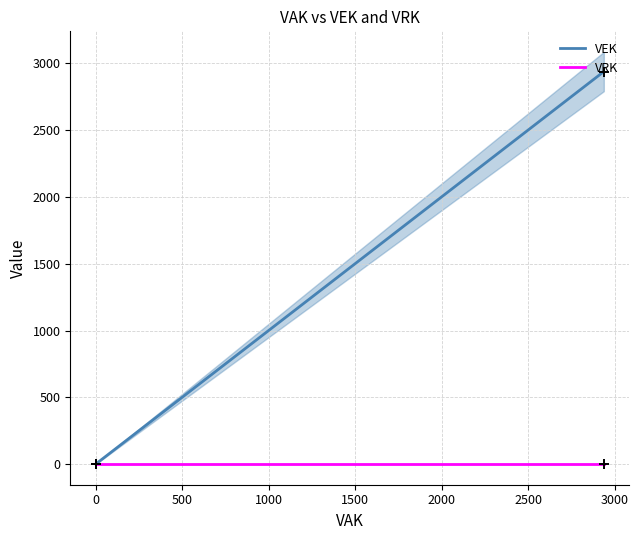

Which series reaches the maximum Y coordinate?

VEK